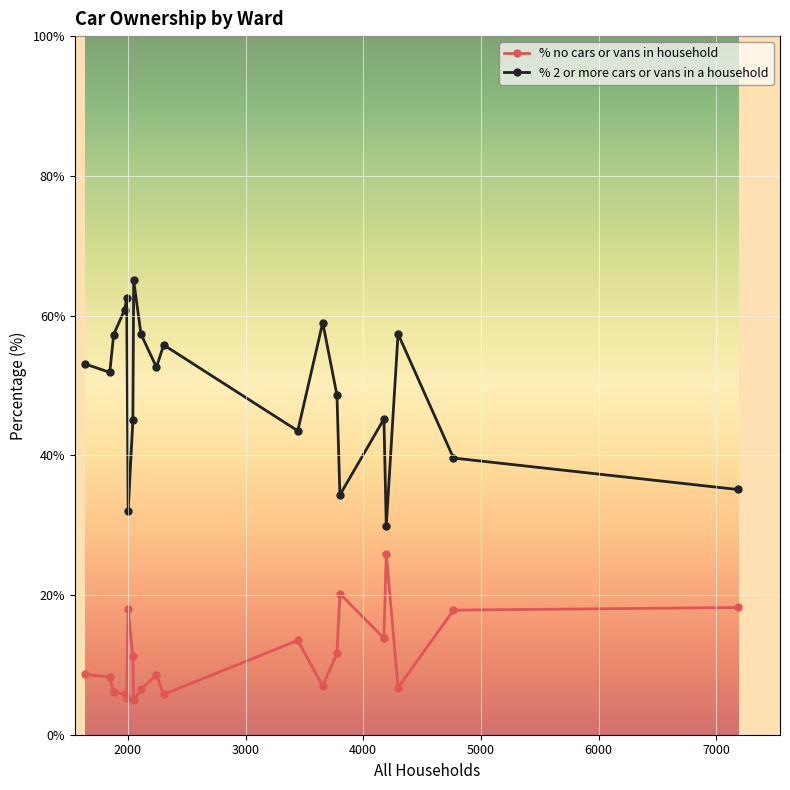

What is the difference between the second highest and minimum values in the % 2 or more cars or vans in a household series?

32.6